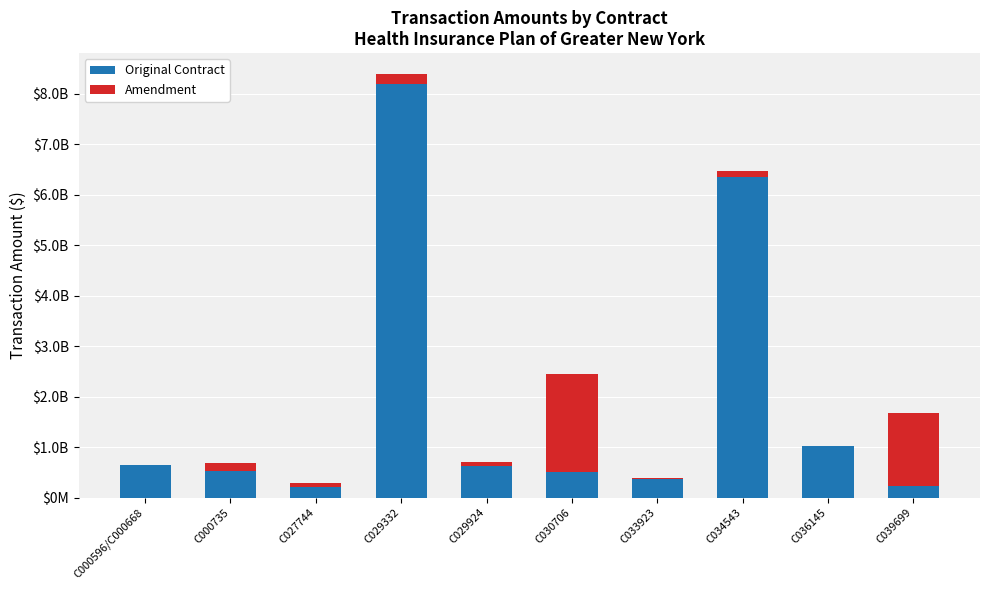

What are all the series names shown in the legend?

Original Contract, Amendment